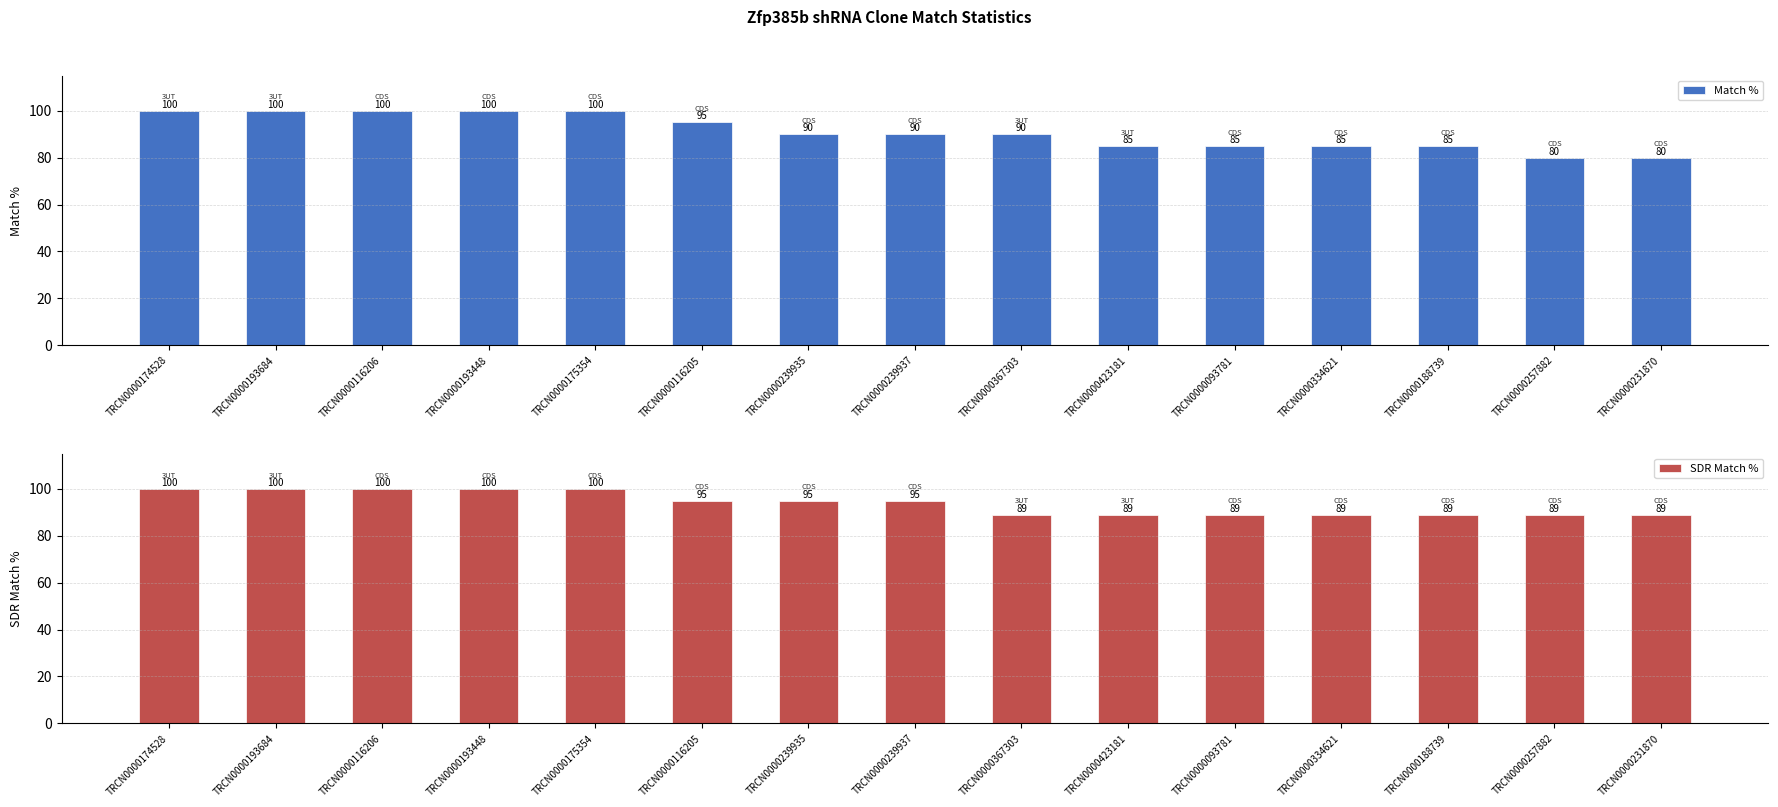

What is the label of the 3rd bar from the left?

TRCN0000116206